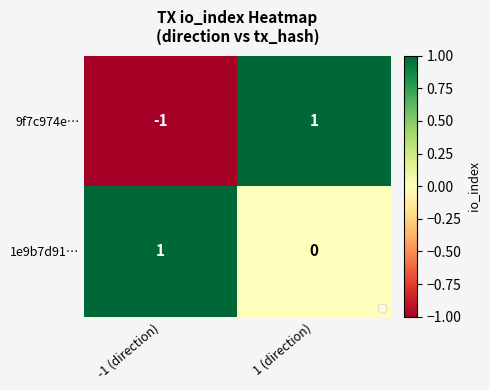

Which series has the largest range (max minus min)?

9f7c974e…